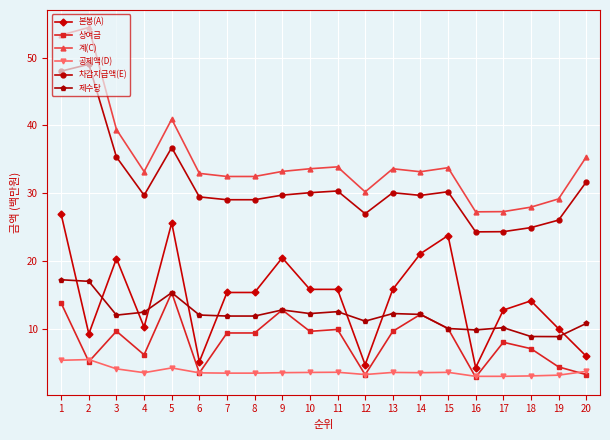

What is the value of the 공제액(D) point at the 11th from the left?

3.6